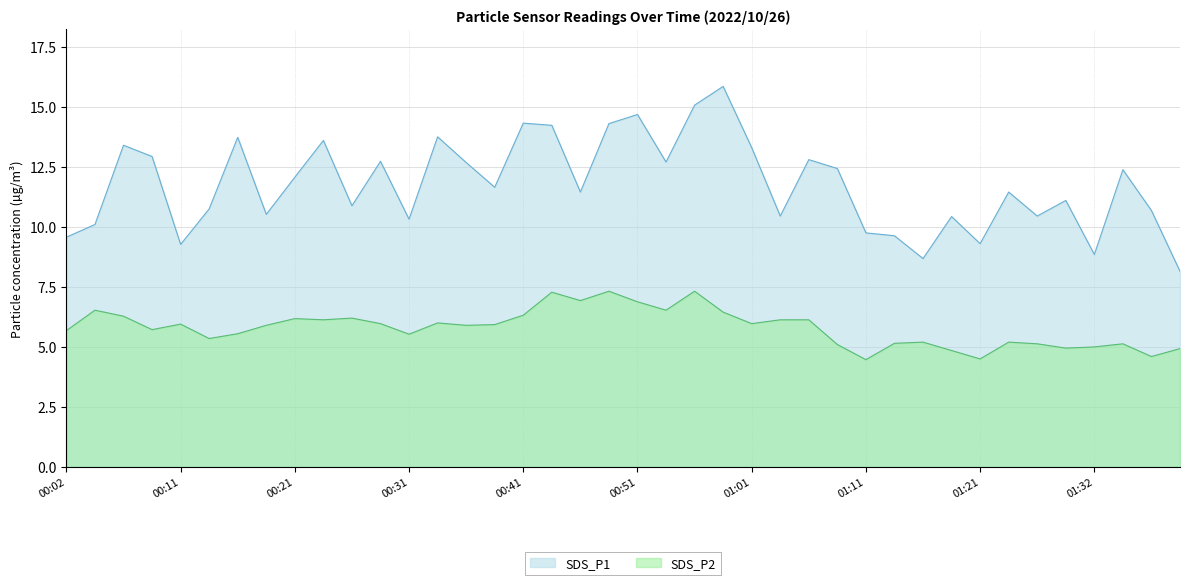

What is the minimum value for SDS_P2?

4.5